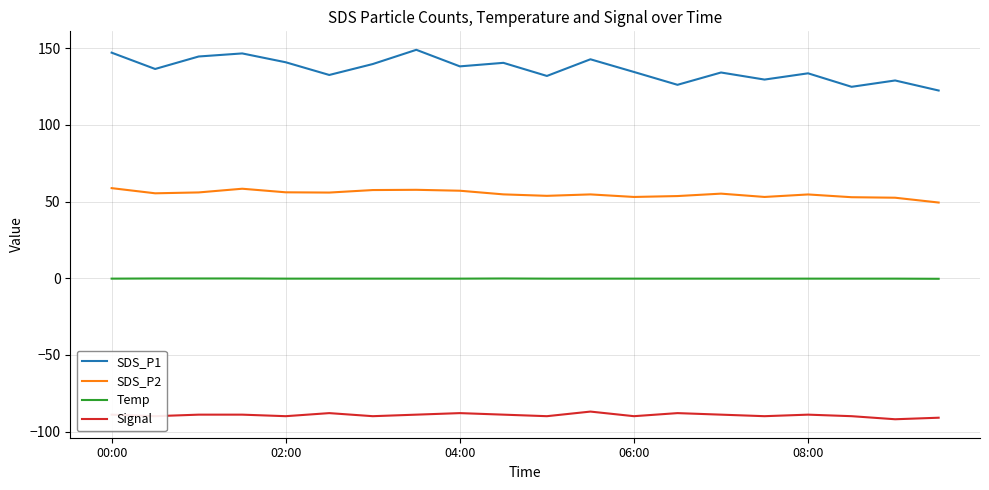

True or false: SDS_P2 and Temp intersect in this chart.

False